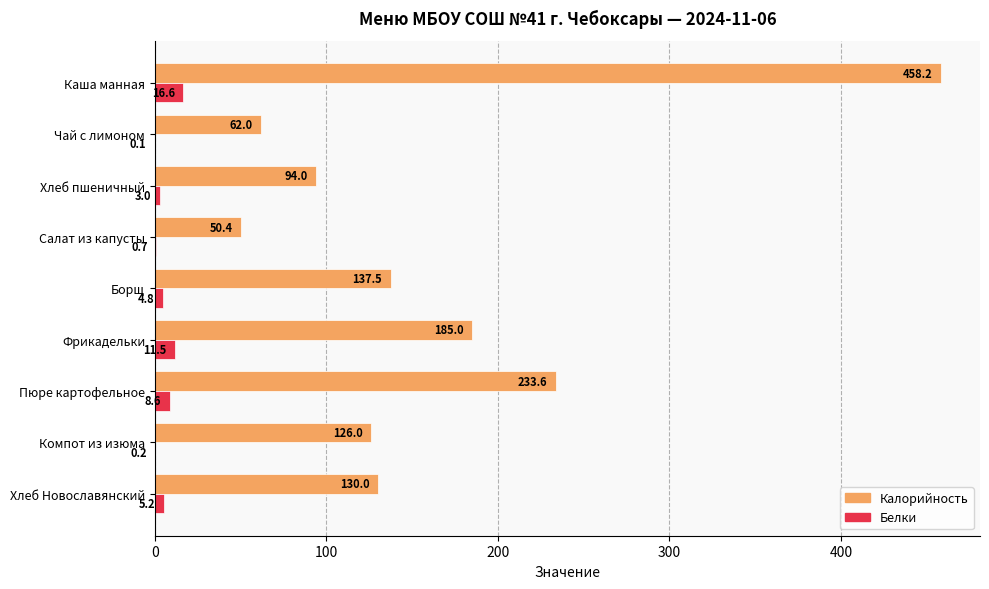

What is the sum of all Белки values?

50.7